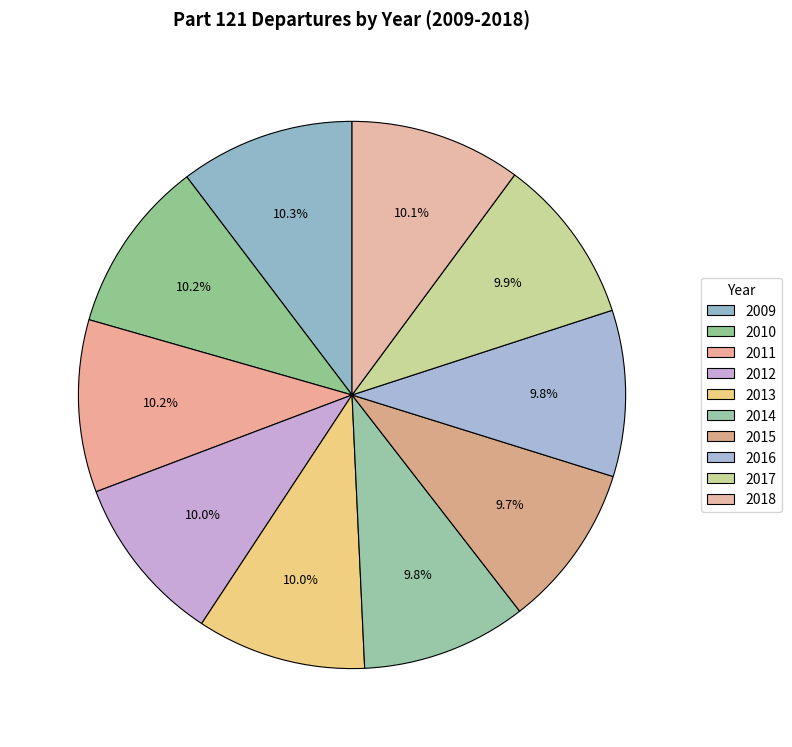

How much of the chart is everything except 2009?

89.7%